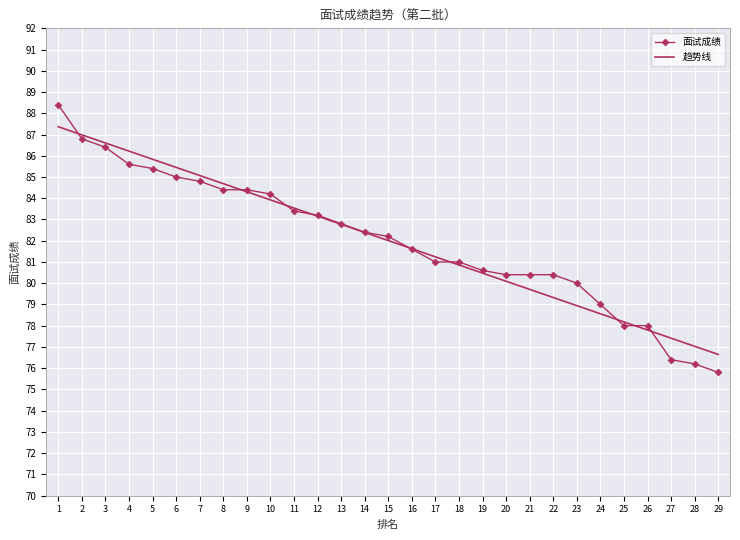

True or false: 趋势线 has more than 2 points higher than both neighbors.

False